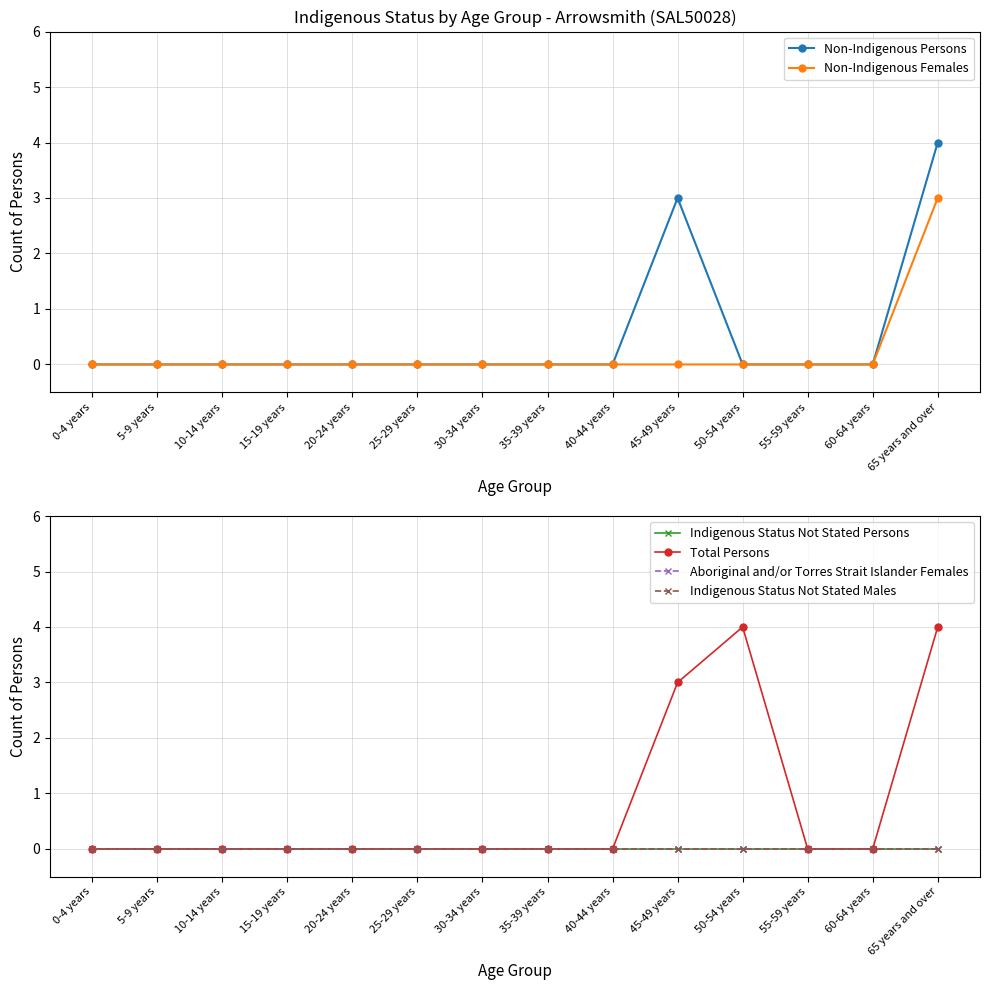

At which category does the chart reach its peak across all series?

65 years and over